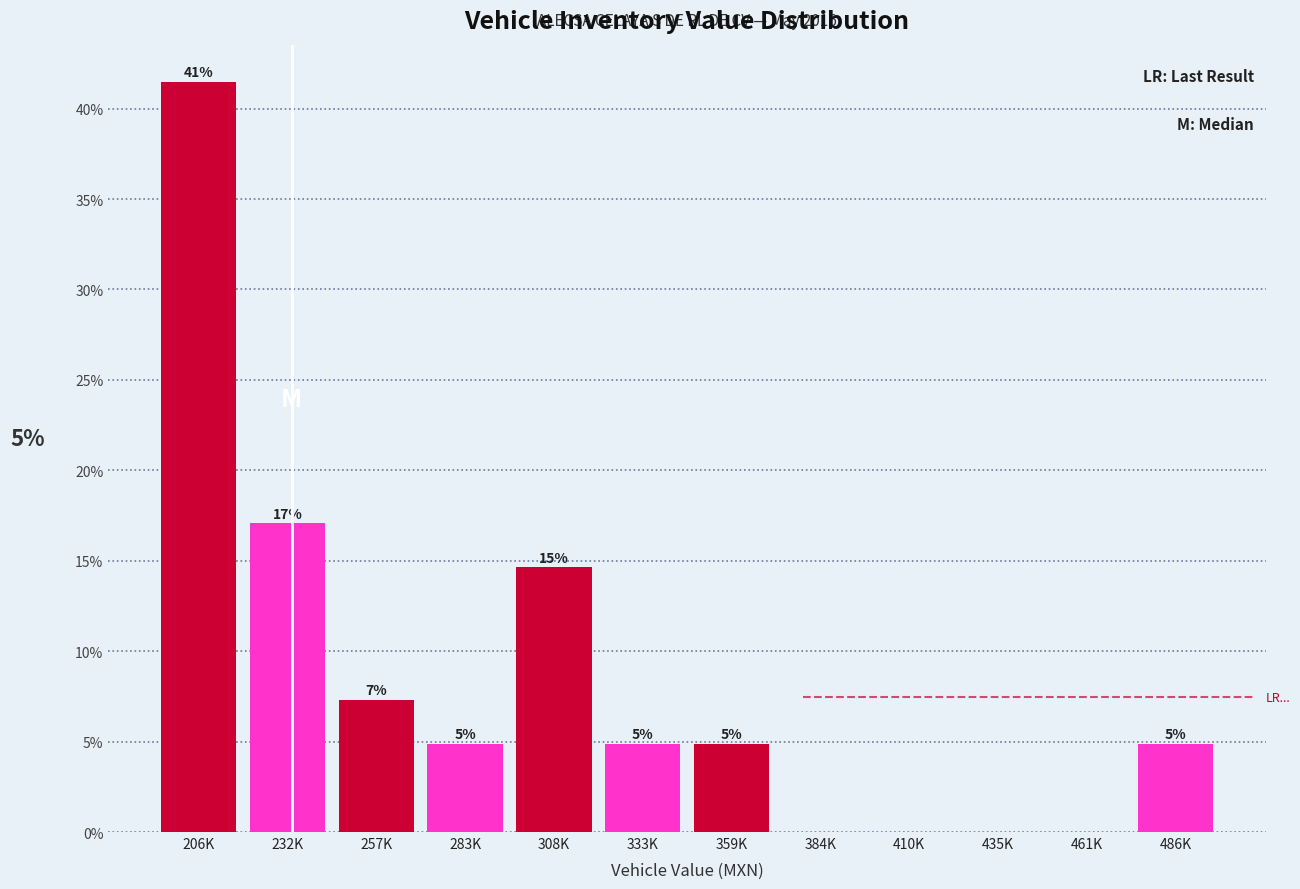

Are the bars horizontal?

No